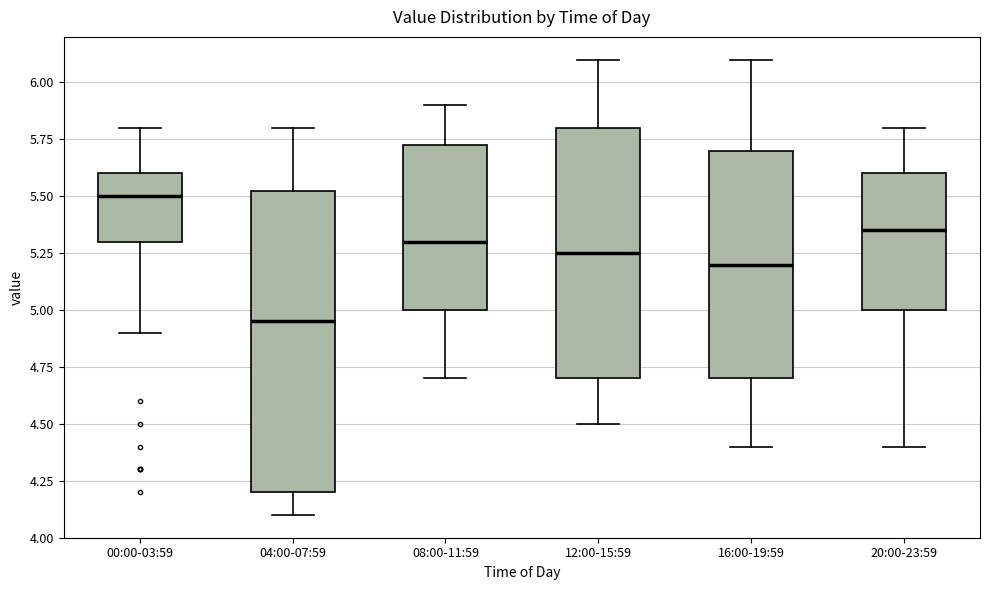

Where does the upper whisker of the box for 16:00-19:59 end on the y-axis? The values are not printed on the chart, so give them approximately, as read against the axis.

6.10